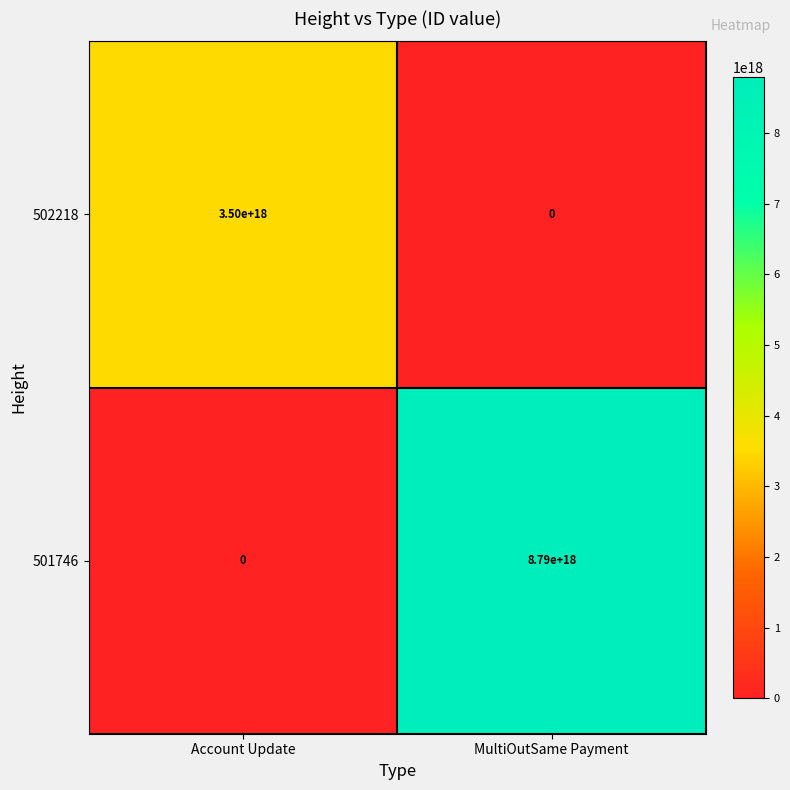

Between Account Update and MultiOutSame Payment, which series saw the biggest shift?

501746